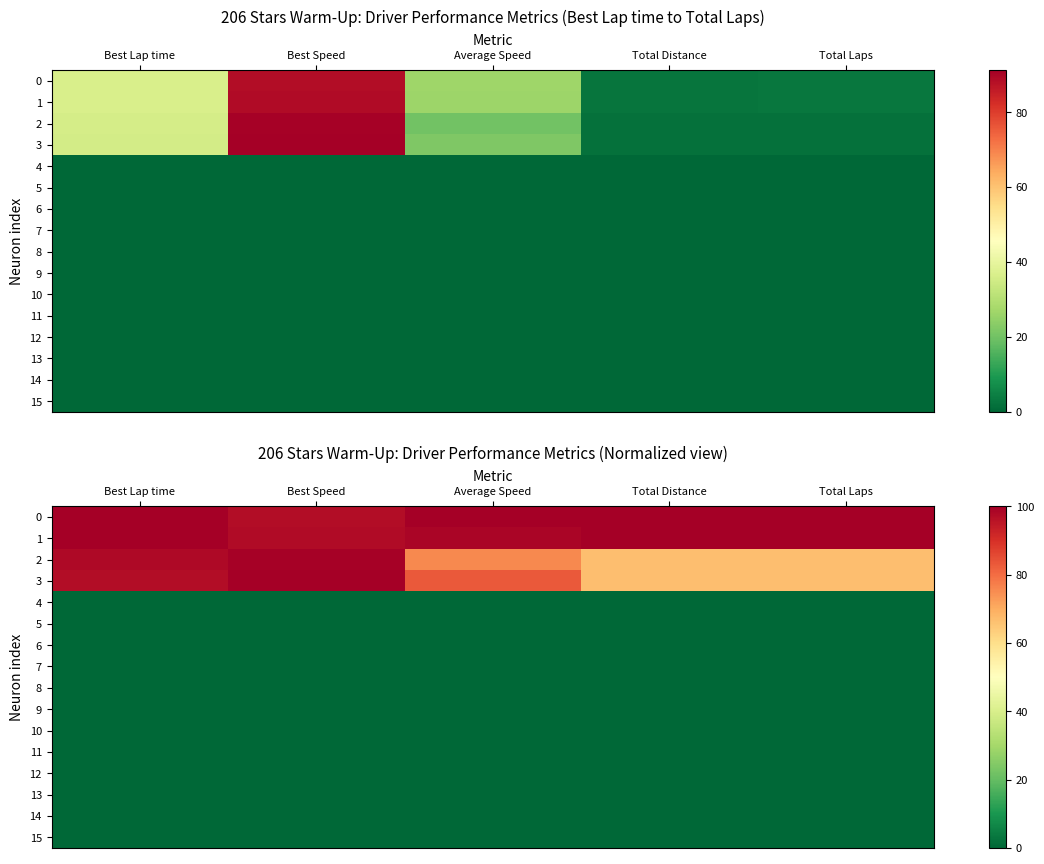

At which label is 1 closest to 98?

Best Speed